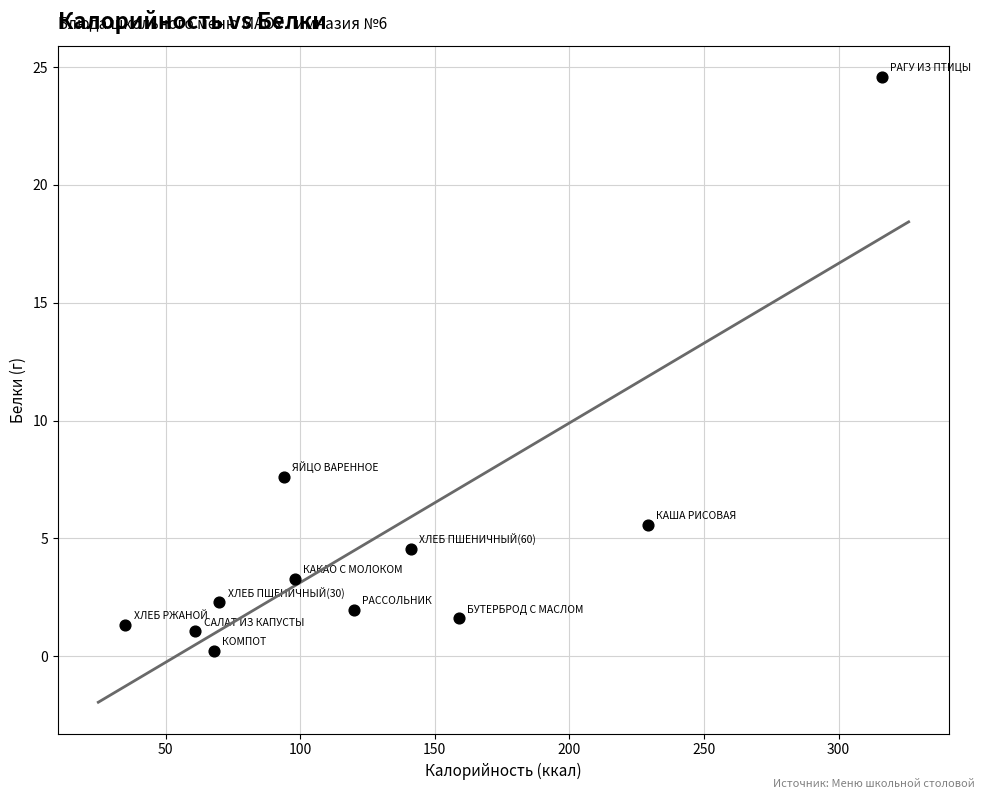

What is the range of X values (max minus min)?

281.0